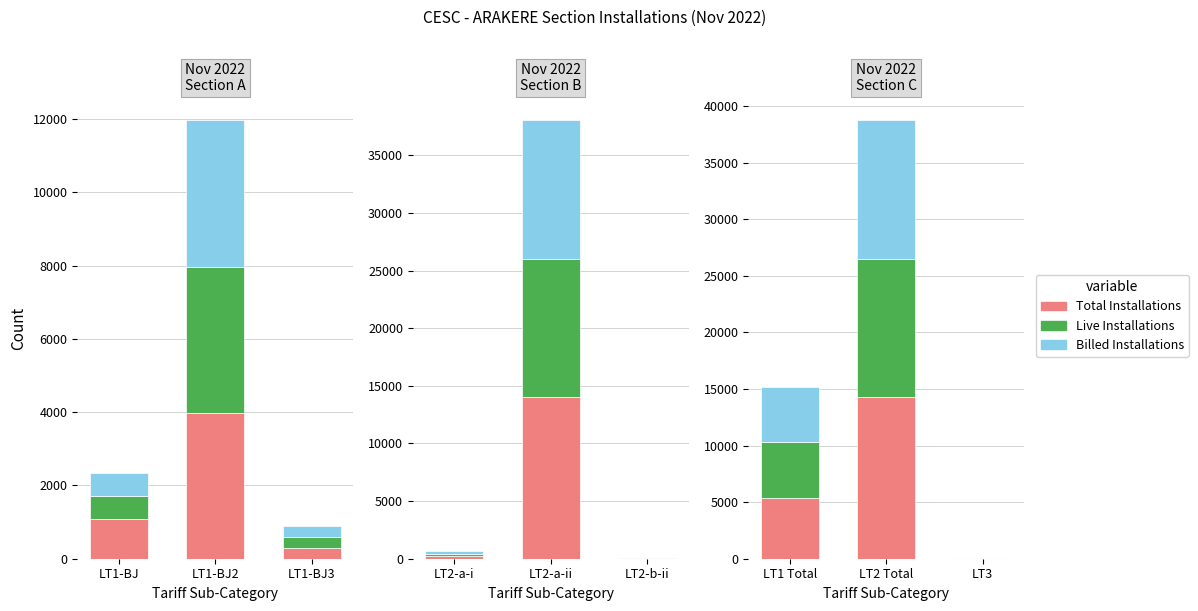

At which label does Billed Installations reach its minimum?

LT3